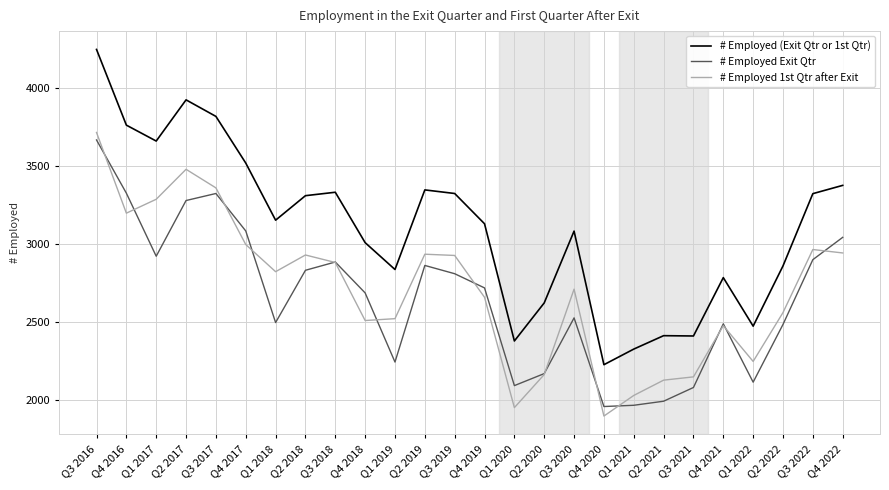

How many interior local valleys does the # Employed 1st Qtr after Exit series have?

6